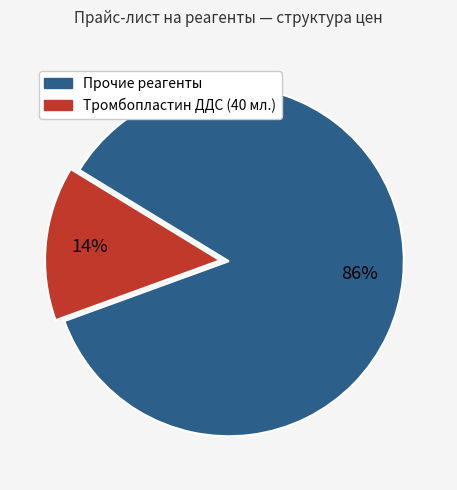

To the nearest percent, what is the average slice percentage?

50%